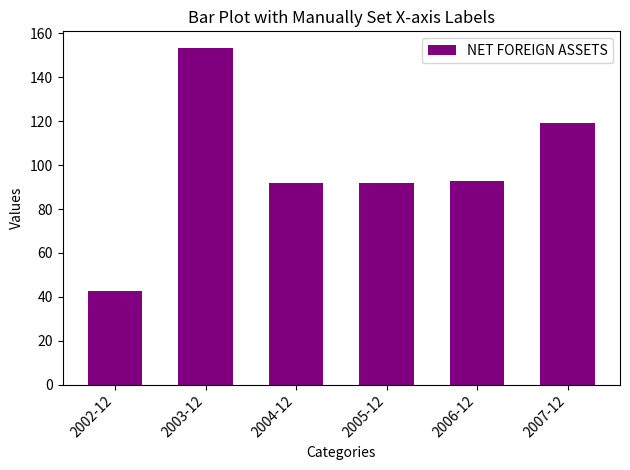

Which label corresponds to the smallest value in the chart?

2002-12